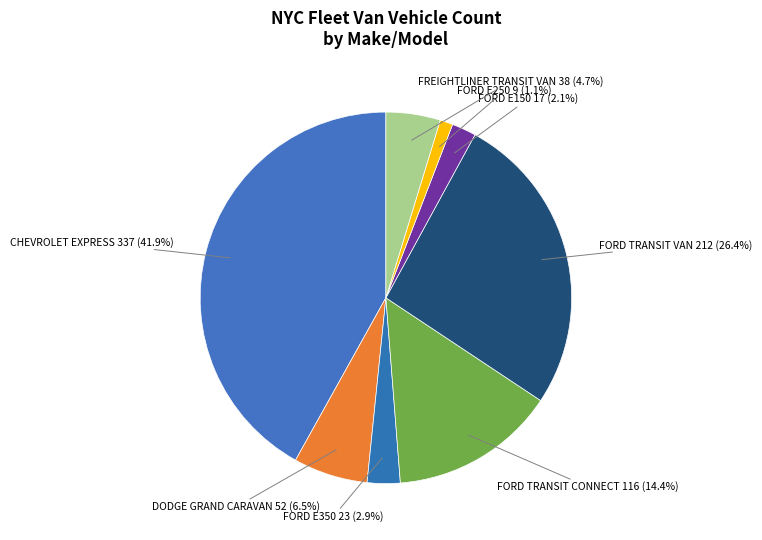

How many slices are in this pie chart?

8